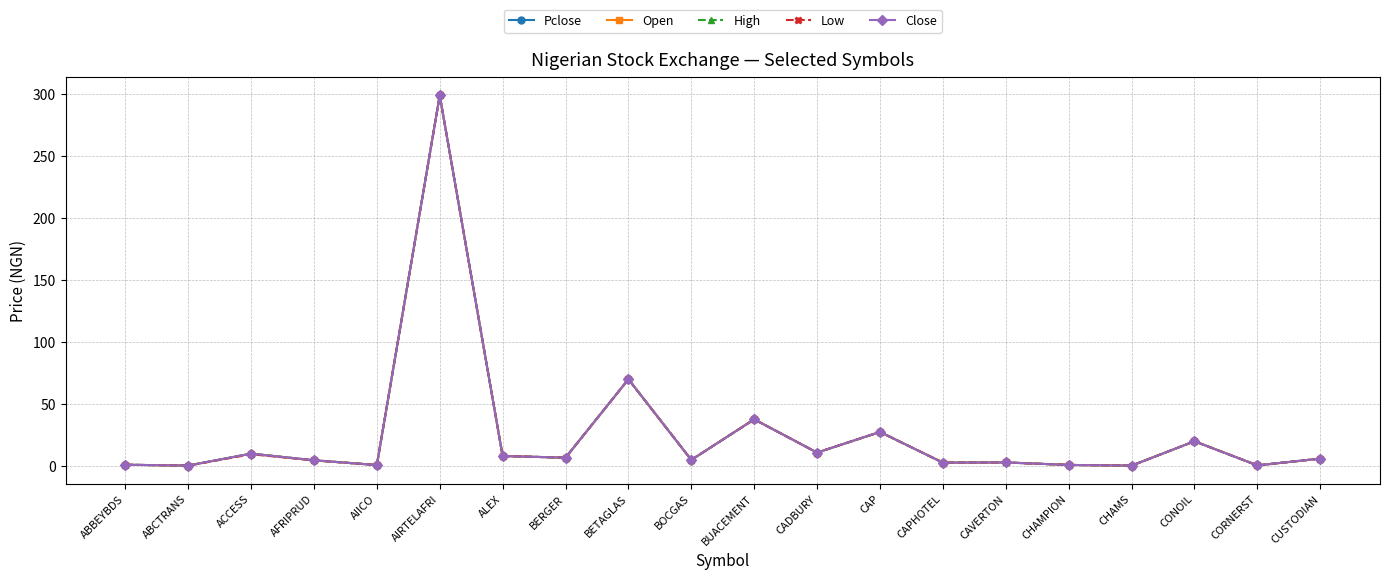

What is the sum of the Open values at CONOIL and AIRTELAFRI?

318.9